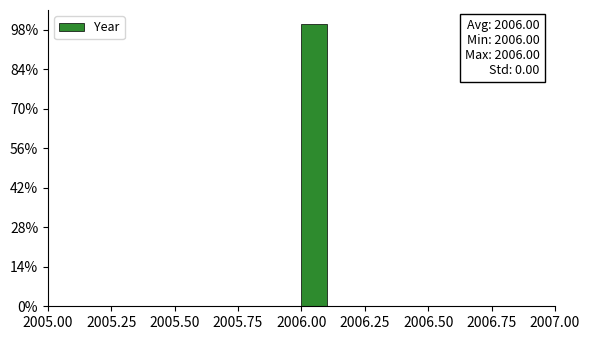

Read against the x-axis, roughly where is the centre of the tallest bar?

2006.05